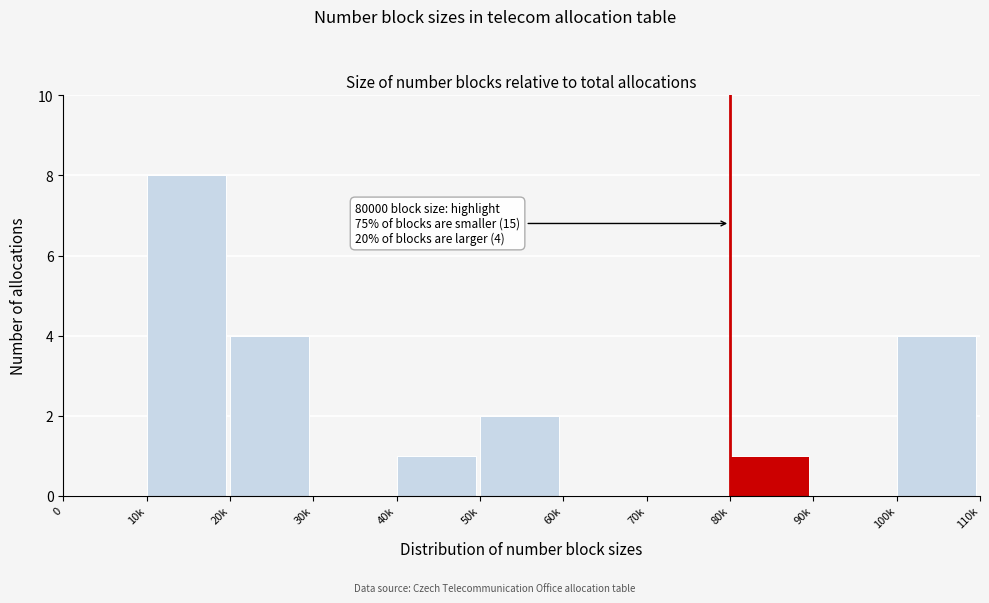

Reading right to left, what are all the values shown in this chart?

100k=4	90k=0	80k=1	70k=0	60k=0	50k=2	40k=1	30k=0	20k=4	10k=8	0=0